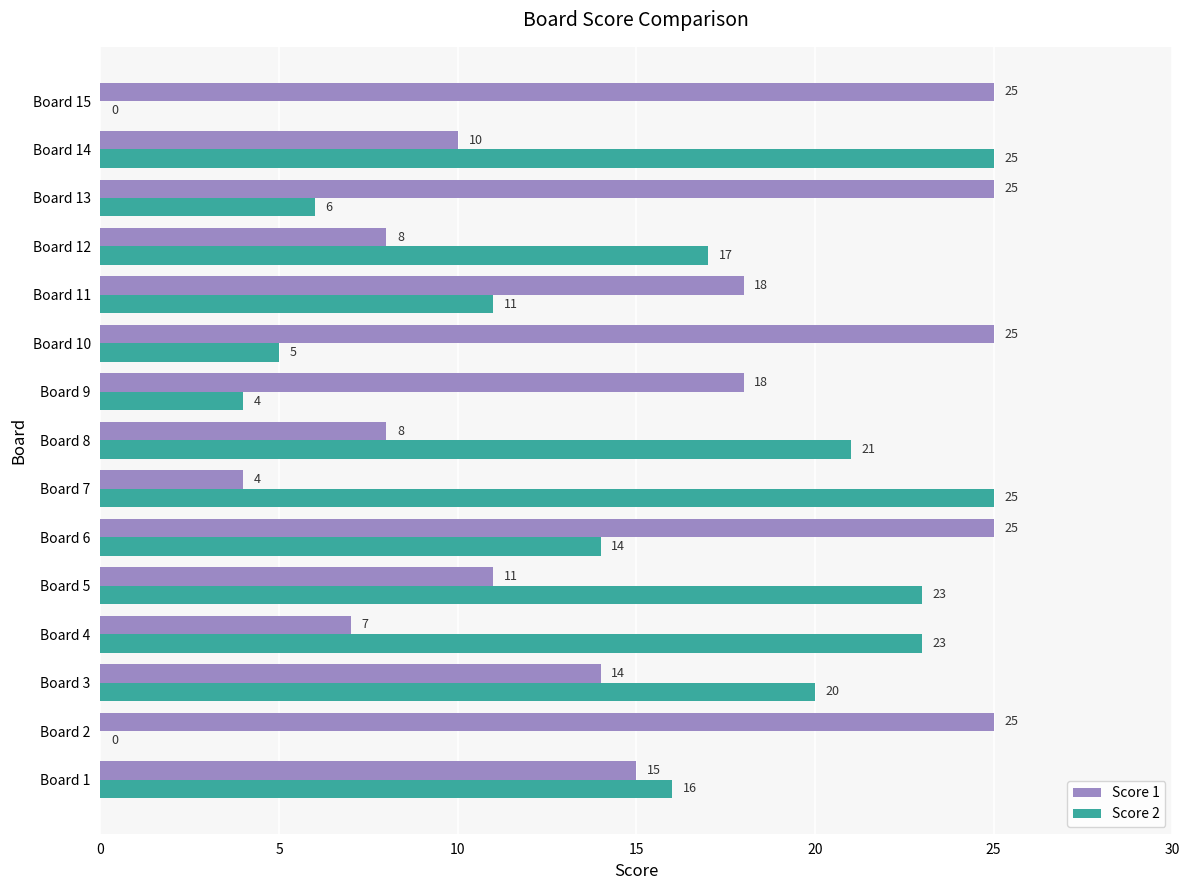

What is the greatest value displayed?

25